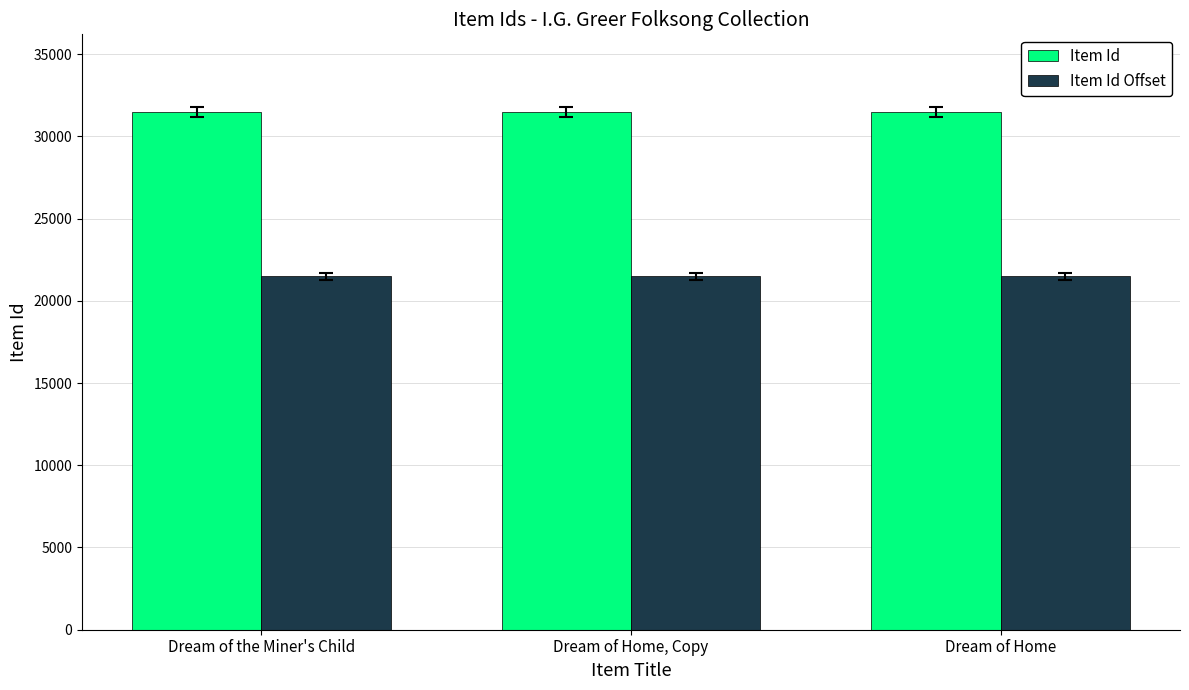

Rank the categories by Item Id value from highest to lowest.

Dream of the Miner's Child, Dream of Home, Copy, Dream of Home